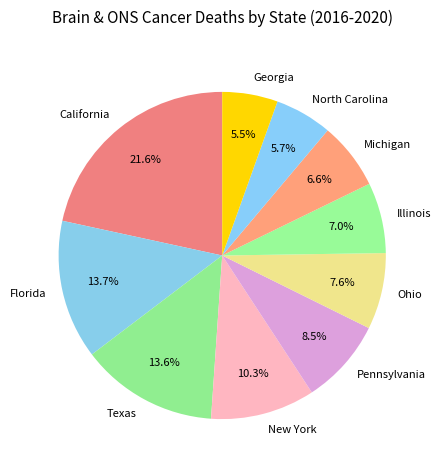

True or false: Georgia accounts for 1% of the total.

False